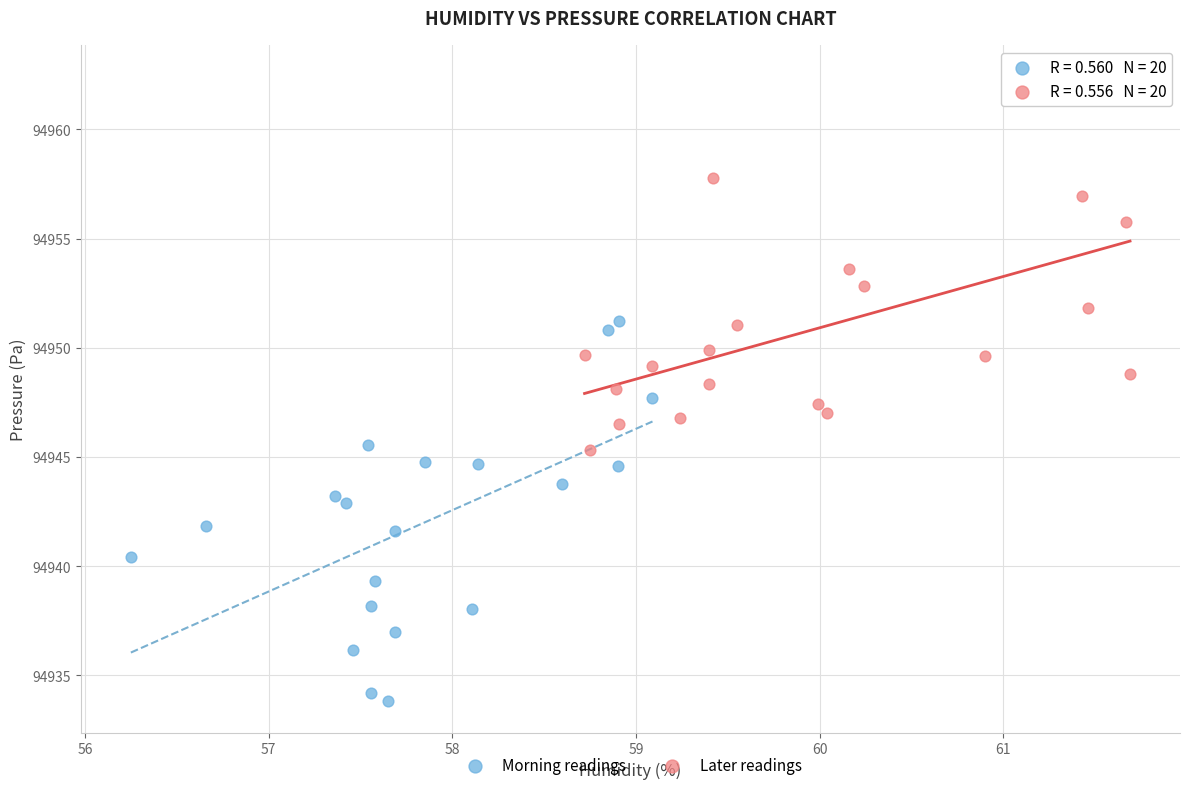

Which series reaches the minimum Y coordinate?

Morning readings